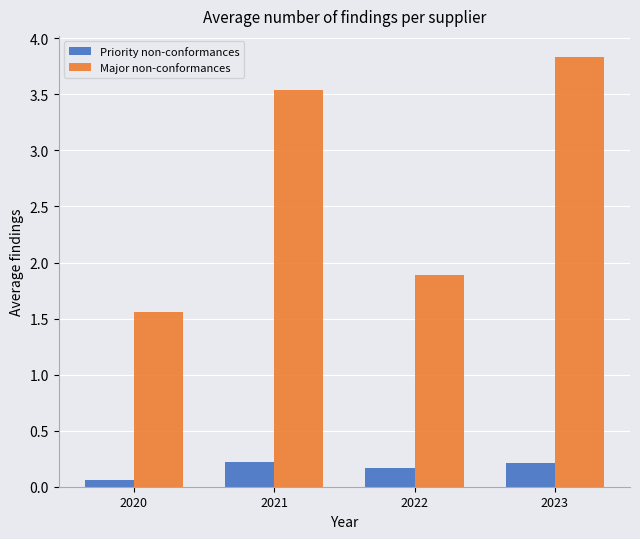

What is the value of the Priority non-conformances bar at the 3rd from the left?

0.2